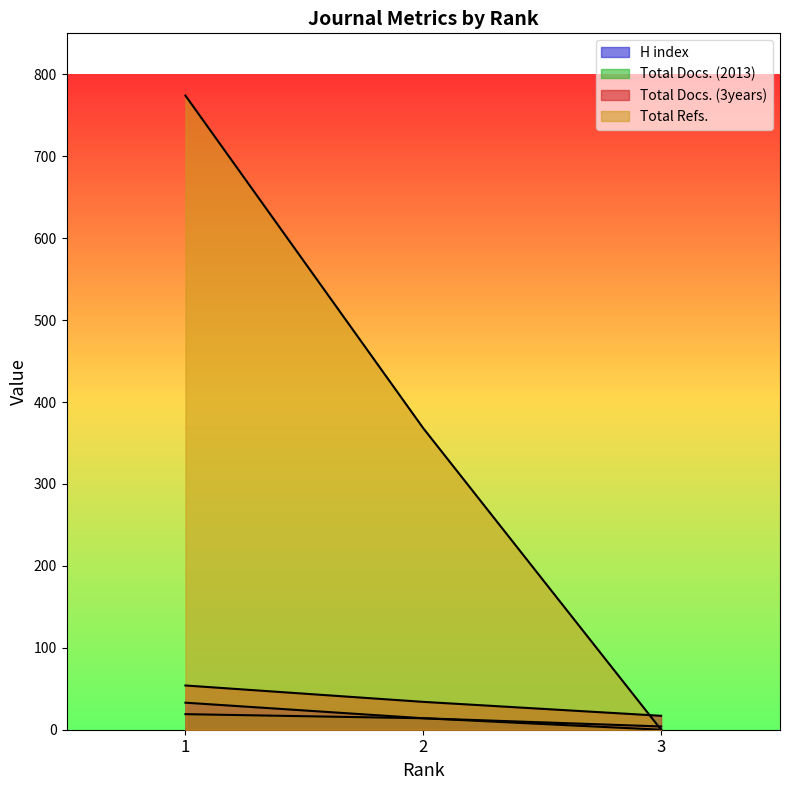

Which series has the largest range (max minus min)?

Total Refs.